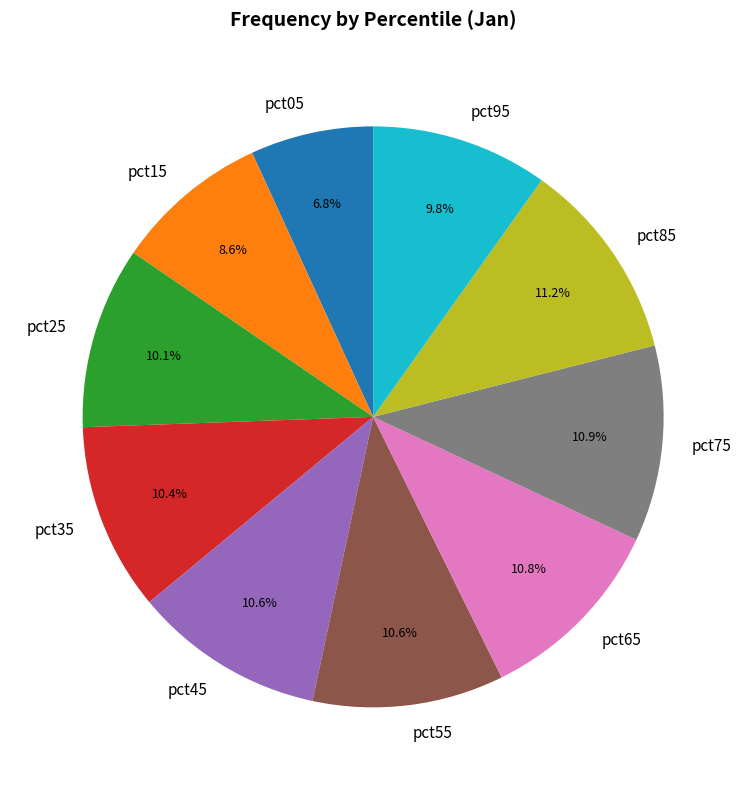

The pct65 slice represents 11% of the pie. True or false?

True